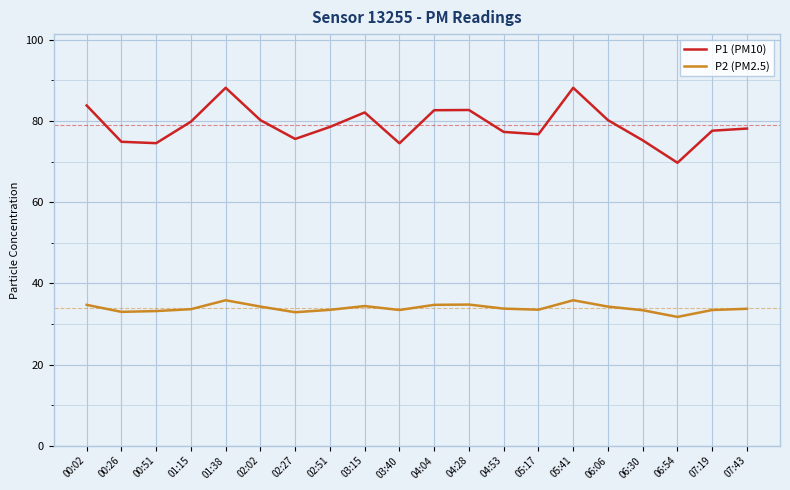

Which series has the widest spread of values?

P1 (PM10)